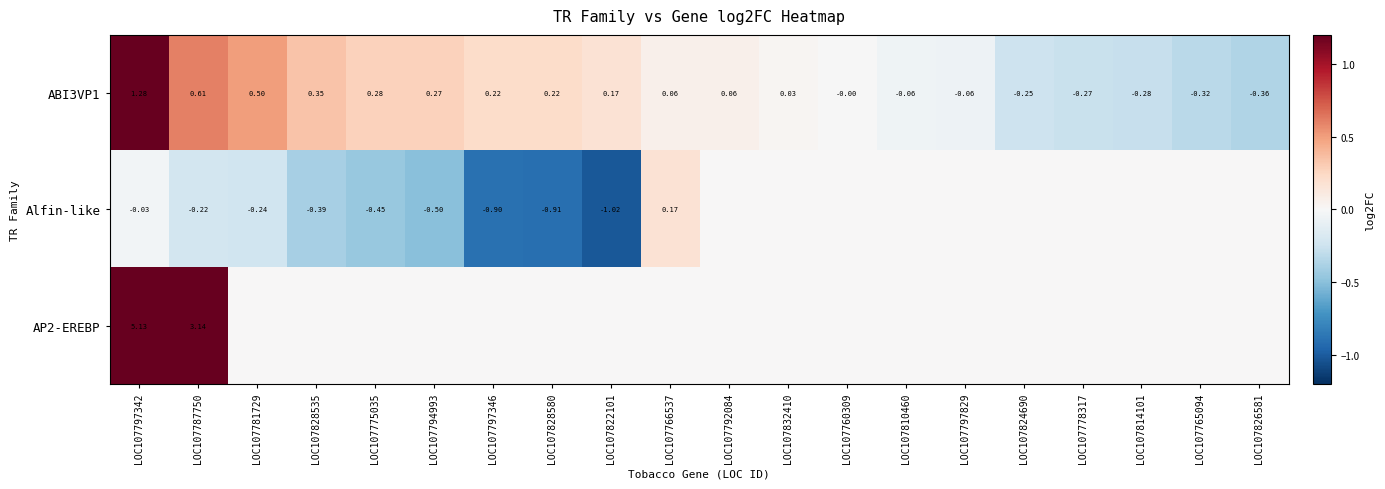

How many data points in ABI3VP1 are less than 0?

7